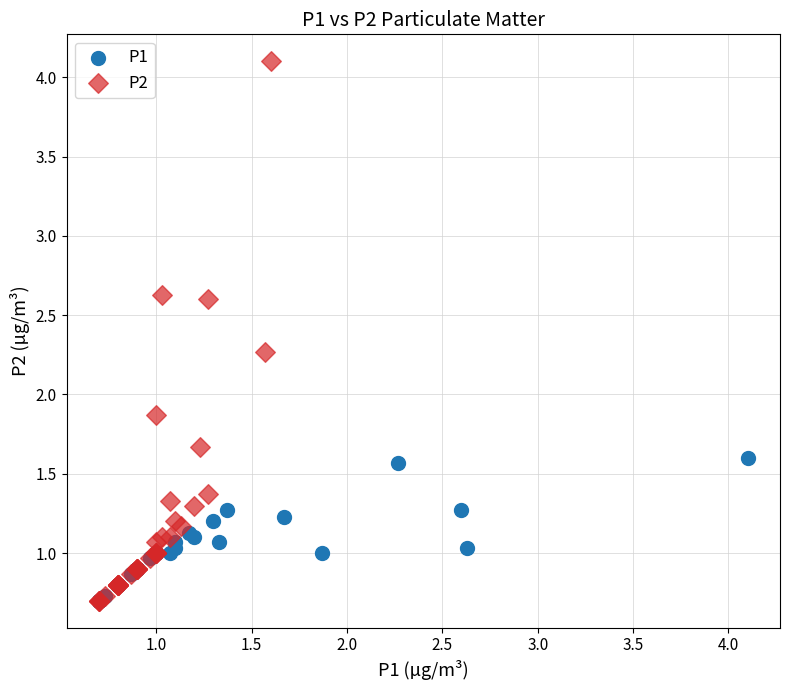

Which series contains the highest Y value?

P2